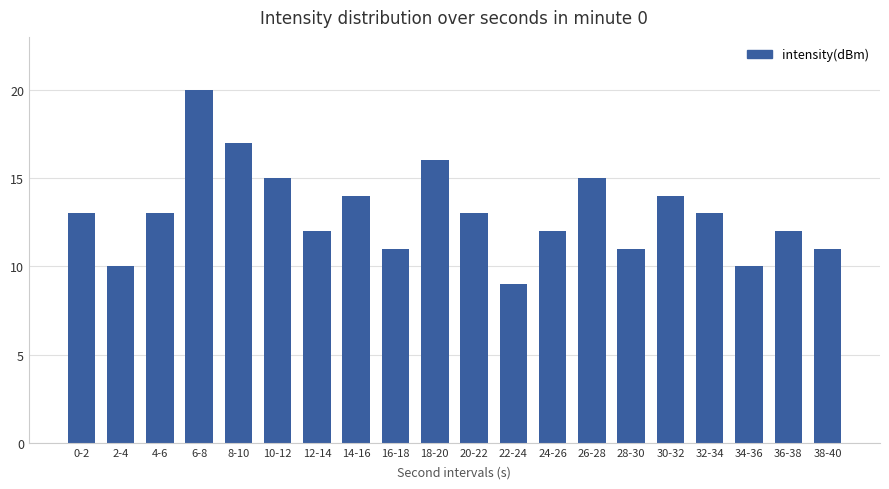

The chart shows a value of 16 at 18-20. True or false?

True